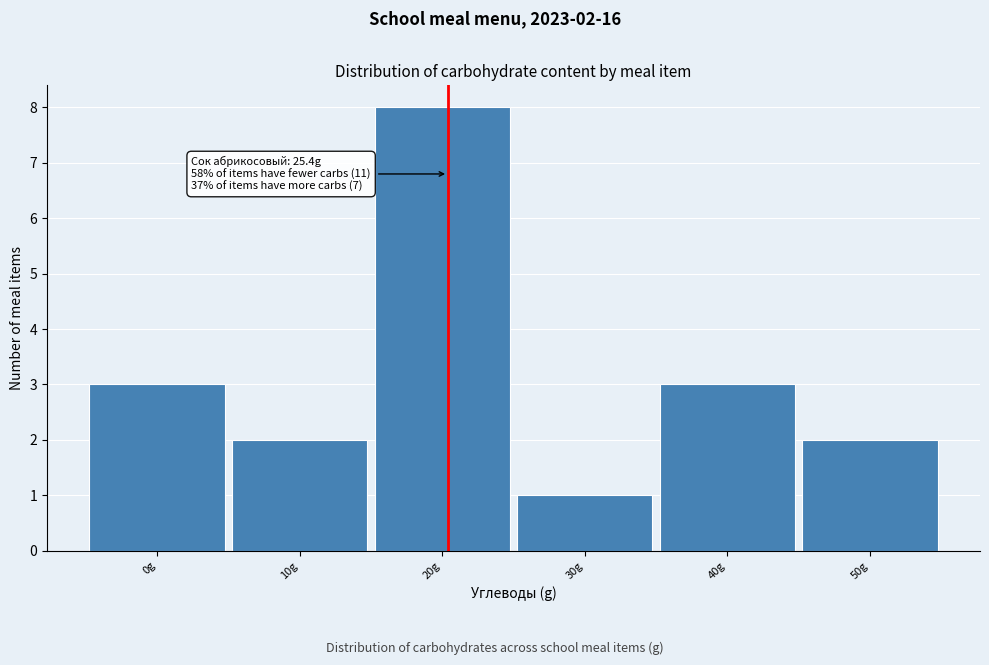

Reading left to right, list all the values displayed in this chart.

0g=3	10g=2	20g=8	30g=1	40g=3	50g=2